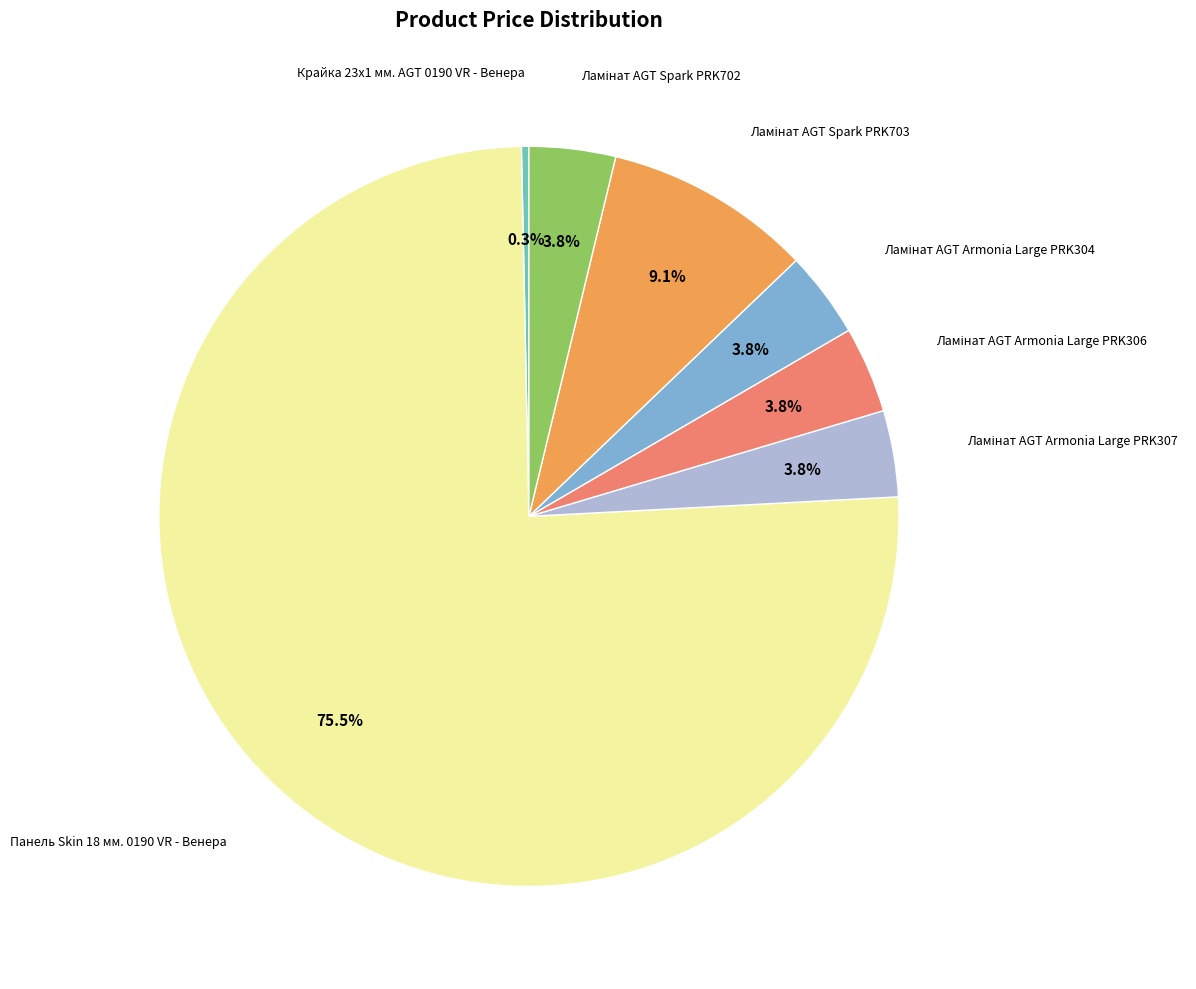

Is there a majority slice in this chart?

Yes